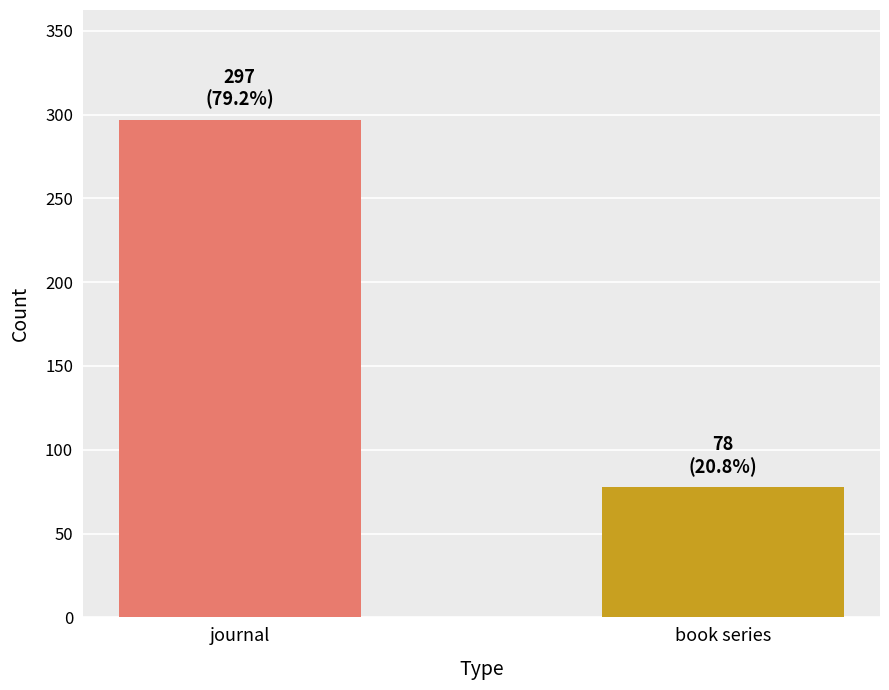

True or false: the data shows 297 at journal.

True